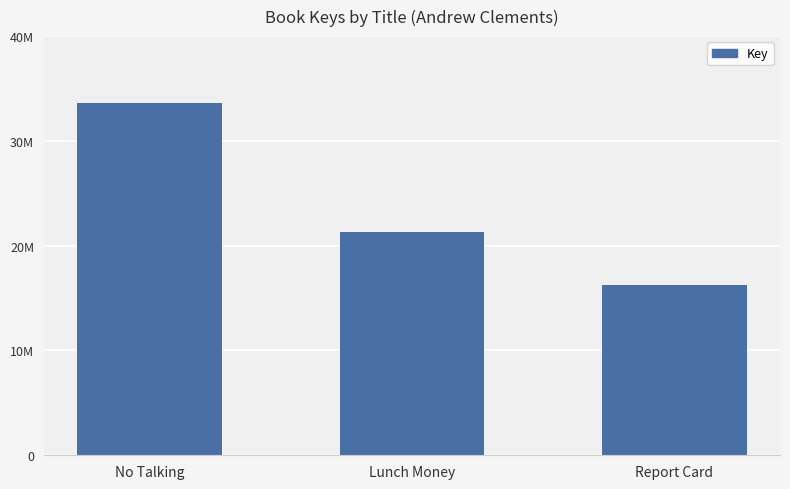

What is the maximum value shown in the chart?

33633402